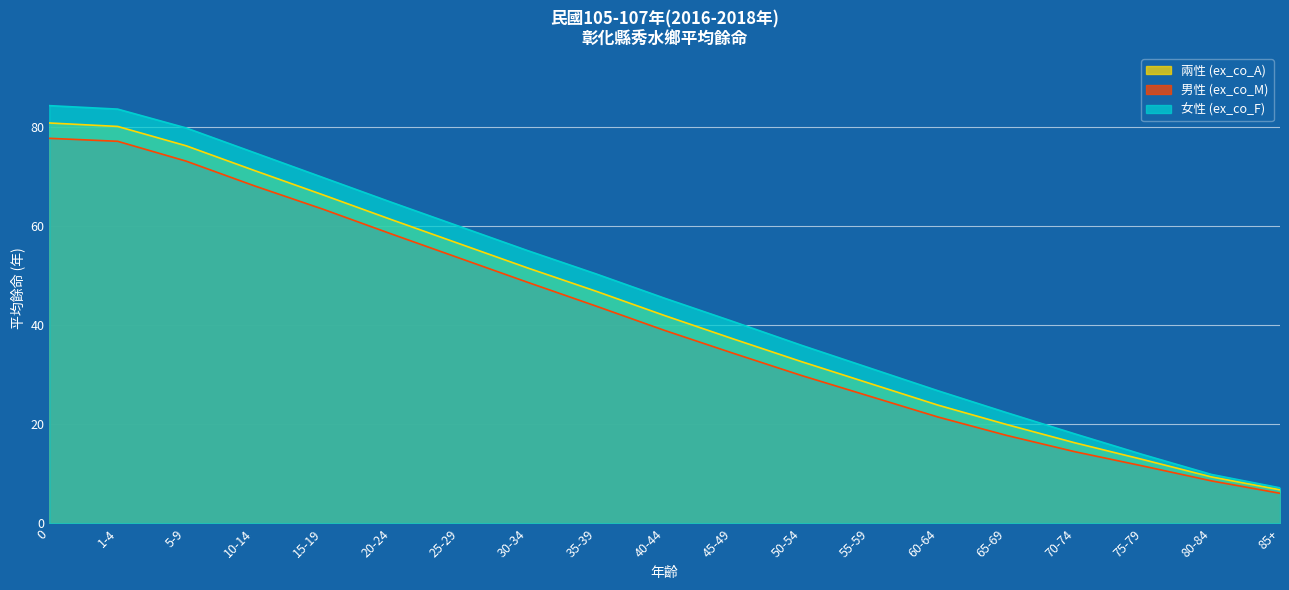

What is the sum of the 女性 (ex_co_F) values at 1-4 and 30-34?

138.8